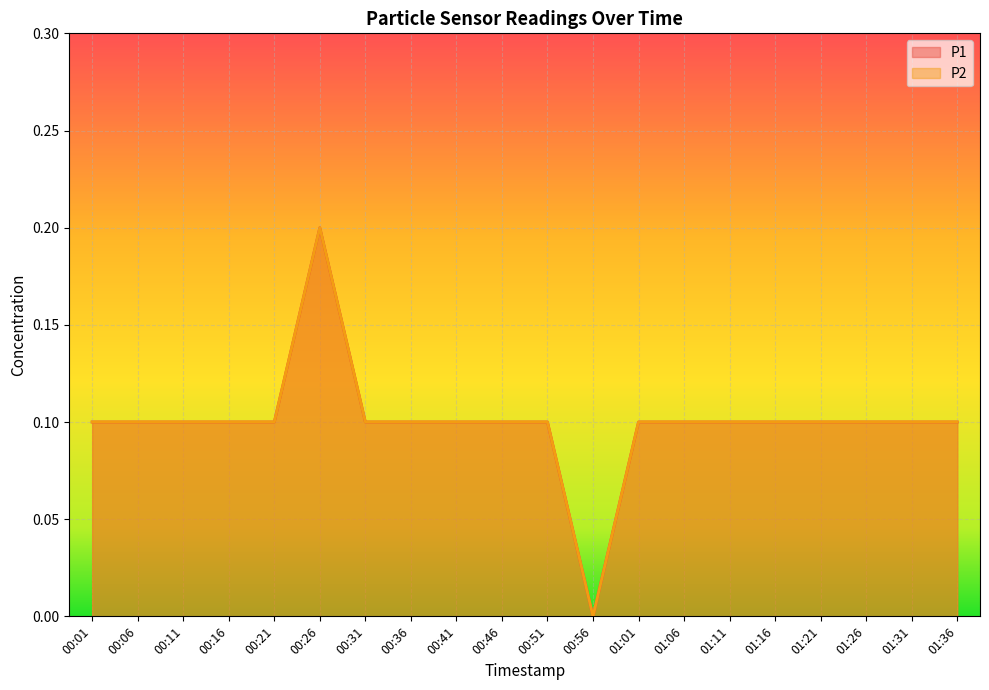

What is the difference between the maximum and minimum values in the P1 series?

0.2